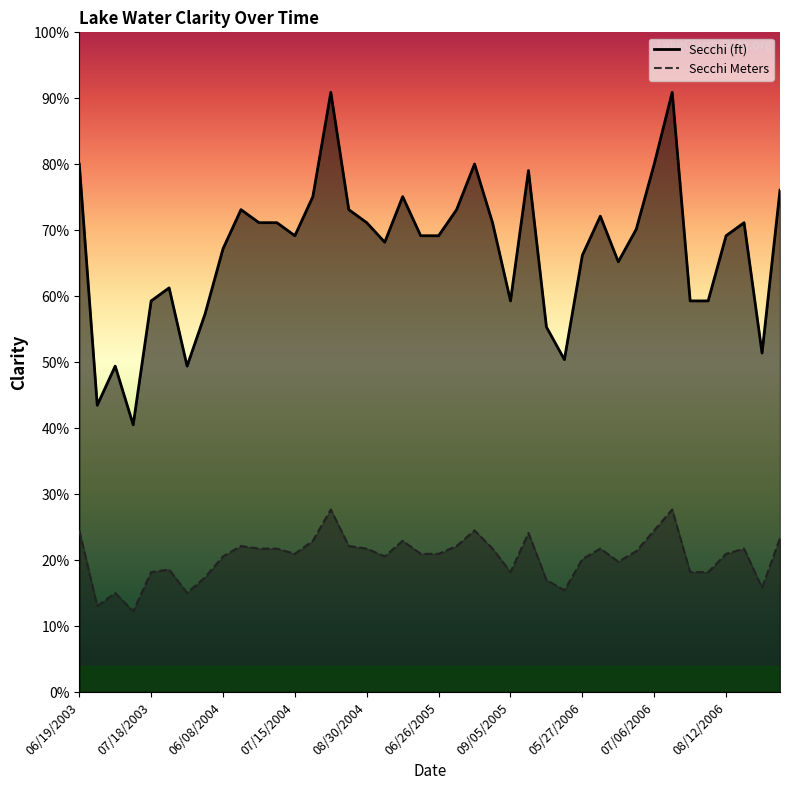

Reading right to left, list all the values displayed in this chart.

Secchi Meters: 5.9	4.0	5.5	5.3	4.6	4.6	7.0	6.2	5.4	5.0	5.5	5.1	3.9	4.3	6.1	4.6	5.5	6.2	5.6	5.3	5.3	5.8	5.2	5.5	5.6	7.0	5.8	5.3	5.5	5.5	5.6	5.2	4.4	3.8	4.7	4.6	3.1	3.8	3.3	6.2
Secchi: 19.2	13.0	18.0	17.5	15.0	15.0	23.0	20.2	17.8	16.5	18.2	16.8	12.8	14.0	20.0	15.0	18.0	20.2	18.5	17.5	17.5	19.0	17.2	18.0	18.5	23.0	19.0	17.5	18.0	18.0	18.5	17.0	14.5	12.5	15.5	15.0	10.2	12.5	11.0	20.2